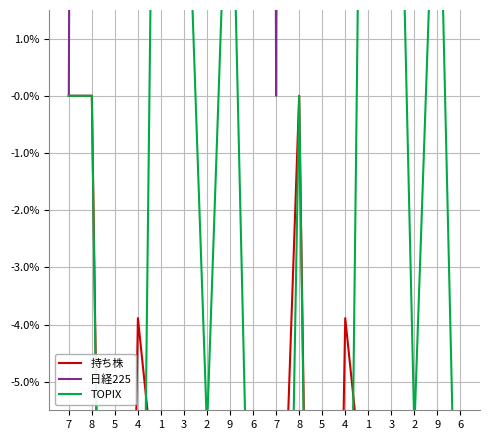

Which series has the largest range (max minus min)?

日経225